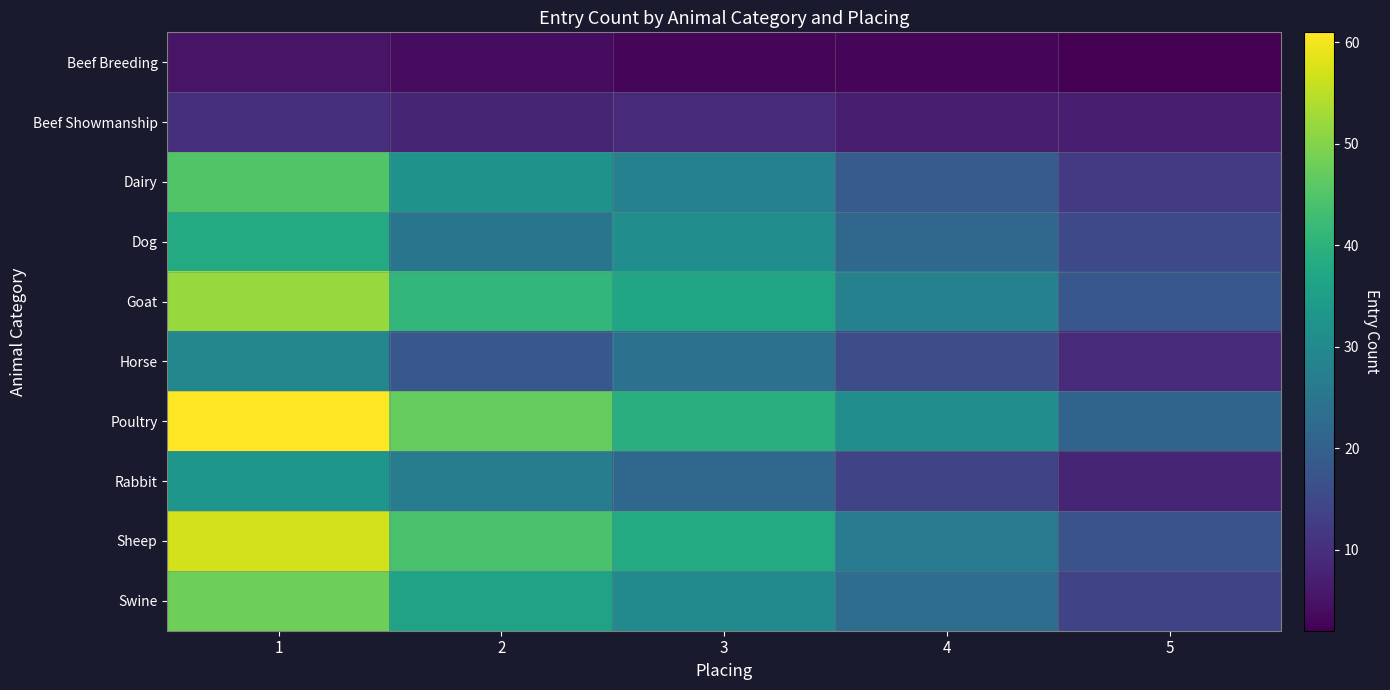

What is the total value across all series at 3?

261